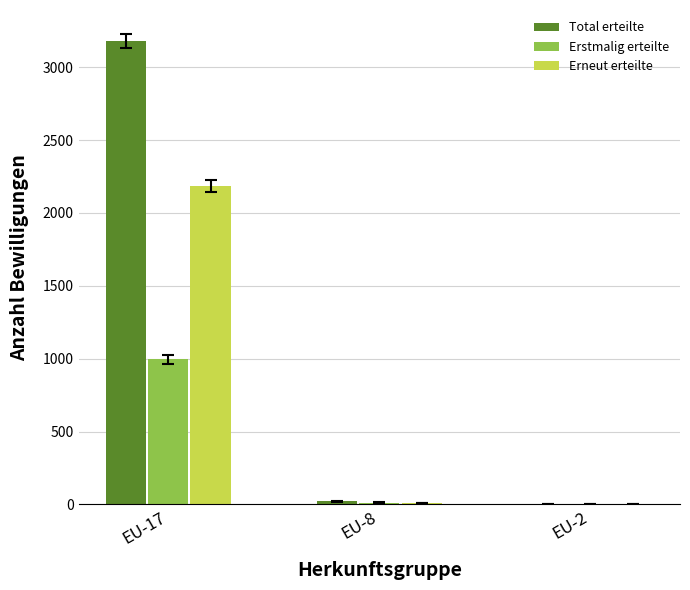

Which category has the highest value across all series?

EU-17